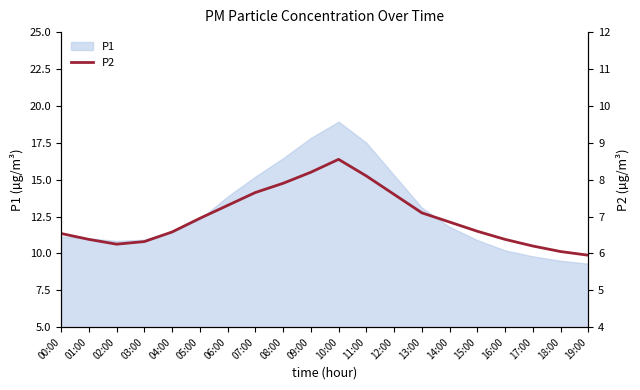

The chart shows a value of 6.2 at 02:00. True or false?

True